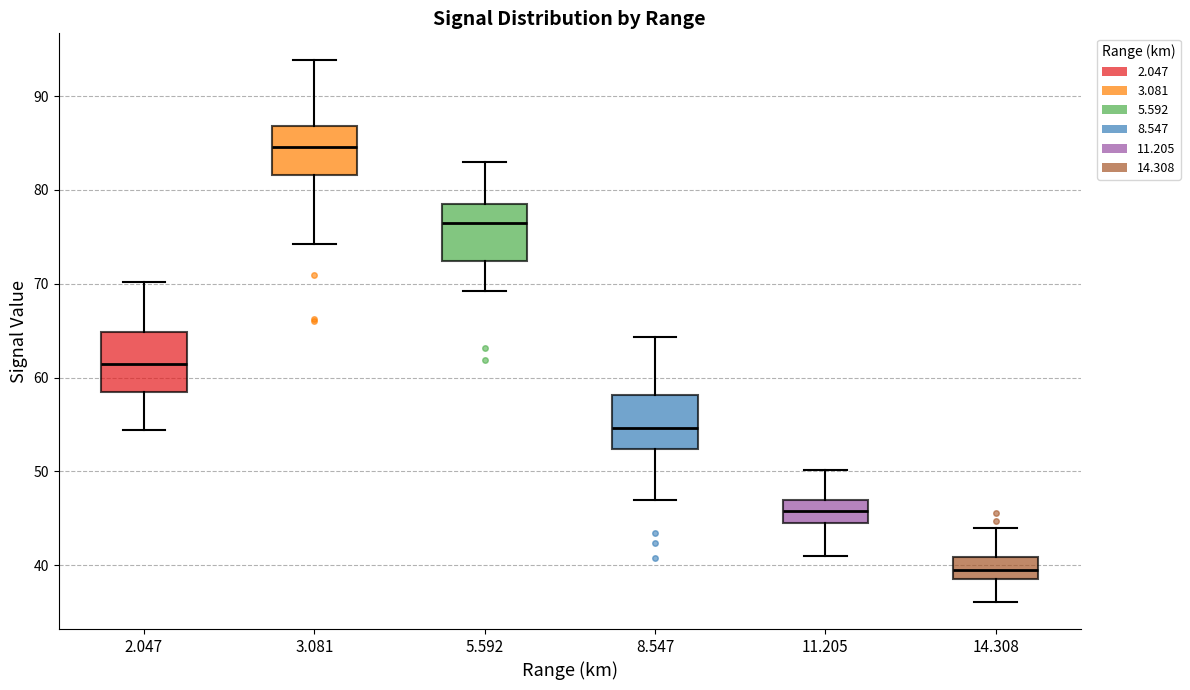

Which box has the lowest median line?

14.308